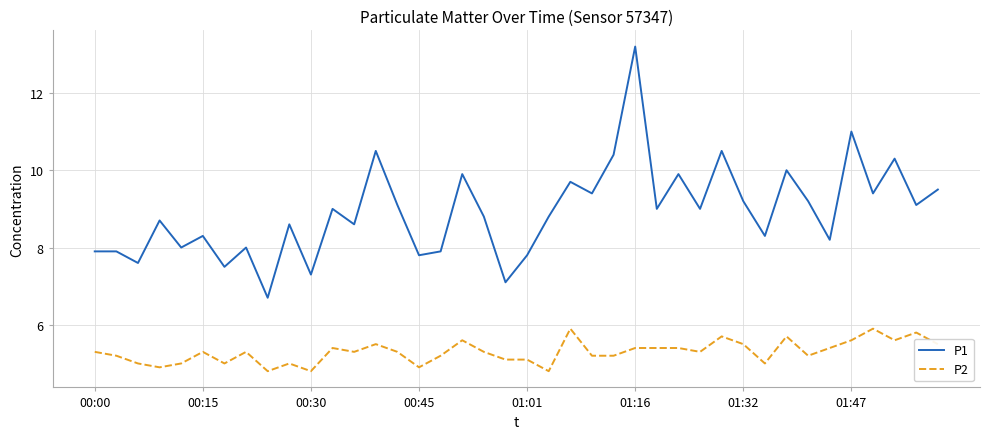

Reading left to right, extract all data points from this chart.

P1: 7.9	7.9	7.6	8.7	8.0	8.3	7.5	8.0	6.7	8.6	7.3	9.0	8.6	10.5	9.1	7.8	7.9	9.9	8.8	7.1	7.8	8.8	9.7	9.4	10.4	13.2	9.0	9.9	9.0	10.5	9.2	8.3	10.0	9.2	8.2	11.0	9.4	10.3	9.1	9.5
P2: 5.3	5.2	5.0	4.9	5.0	5.3	5.0	5.3	4.8	5.0	4.8	5.4	5.3	5.5	5.3	4.9	5.2	5.6	5.3	5.1	5.1	4.8	5.9	5.2	5.2	5.4	5.4	5.4	5.3	5.7	5.5	5.0	5.7	5.2	5.4	5.6	5.9	5.6	5.8	5.5